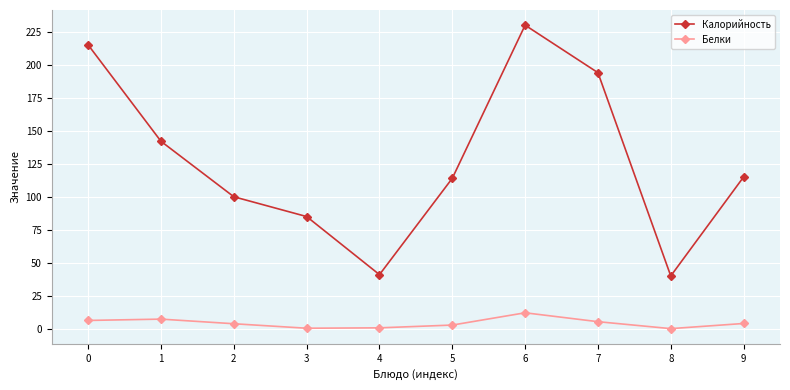

At which category does Калорийность reach its first local peak?

6